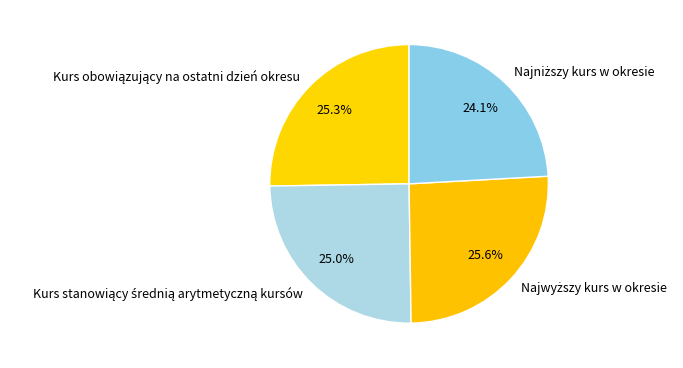

Does any single category account for the majority?

No